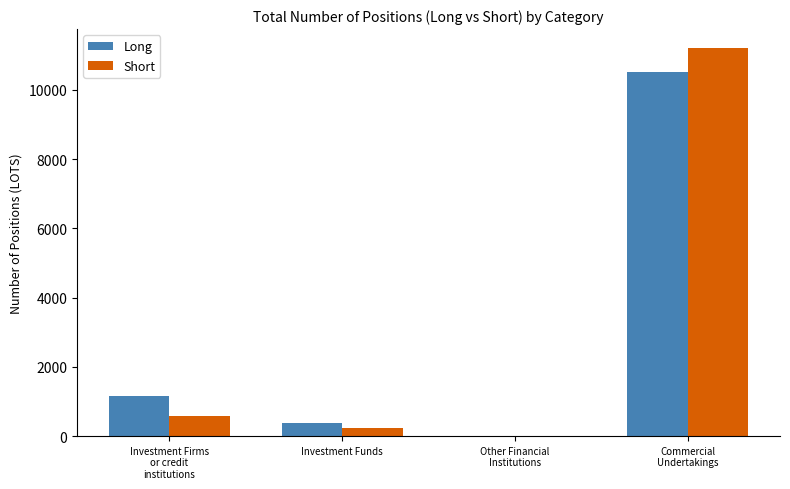

What is the sum of the Short values at Other Financial
Institutions and Commercial
Undertakings?

11197.0